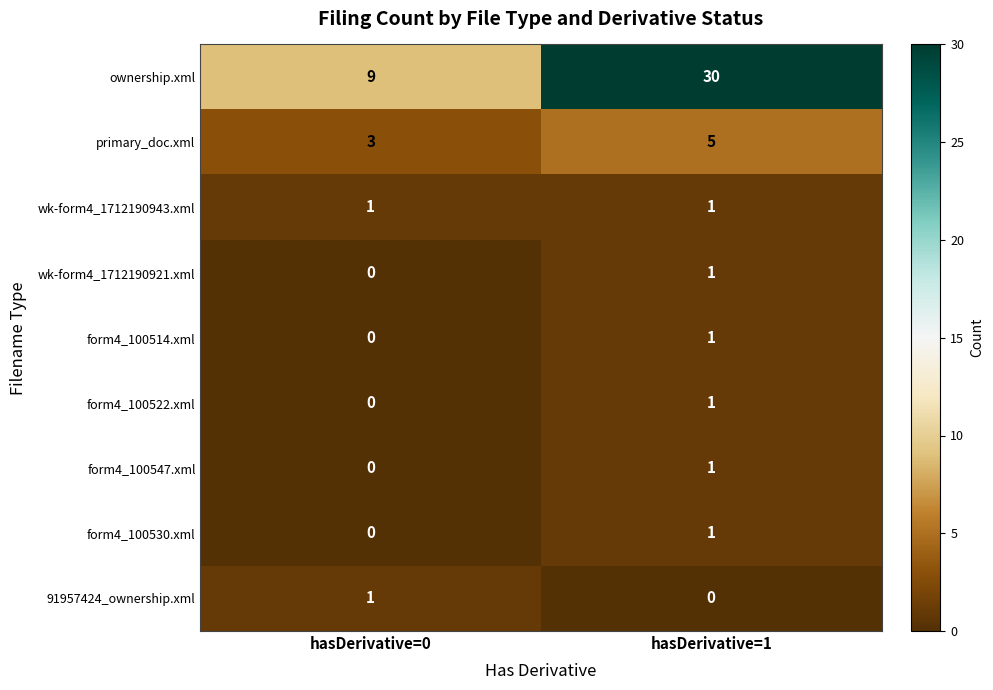

At which label is primary_doc.xml closest to 4?

hasDerivative=0